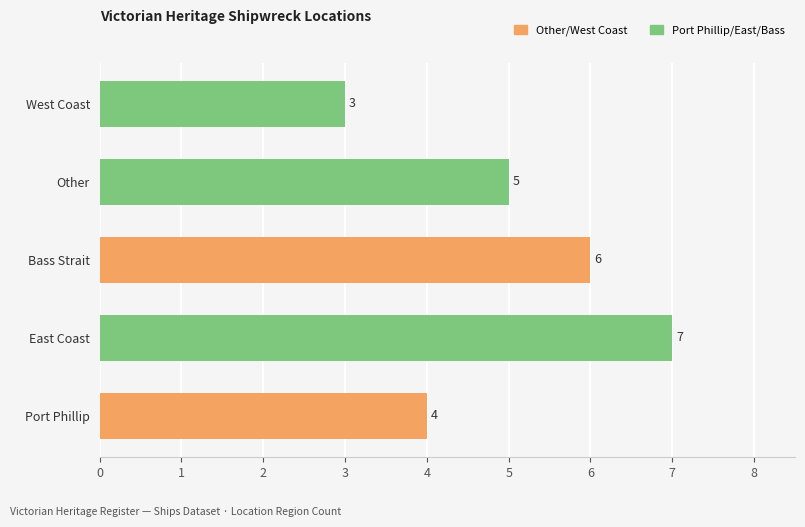

Read the value at West Coast.

3